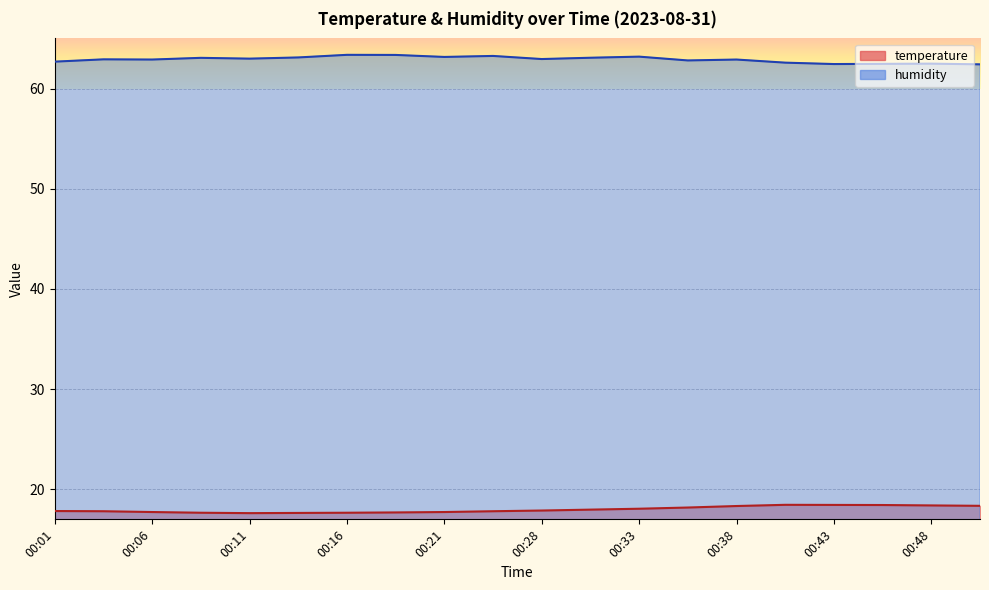

List the labels in order of humidity value, smallest first.

00:51, 00:43, 00:46, 00:48, 00:41, 00:01, 00:36, 00:06, 00:38, 00:04, 00:28, 00:11, 00:09, 00:31, 00:14, 00:21, 00:33, 00:26, 00:19, 00:16